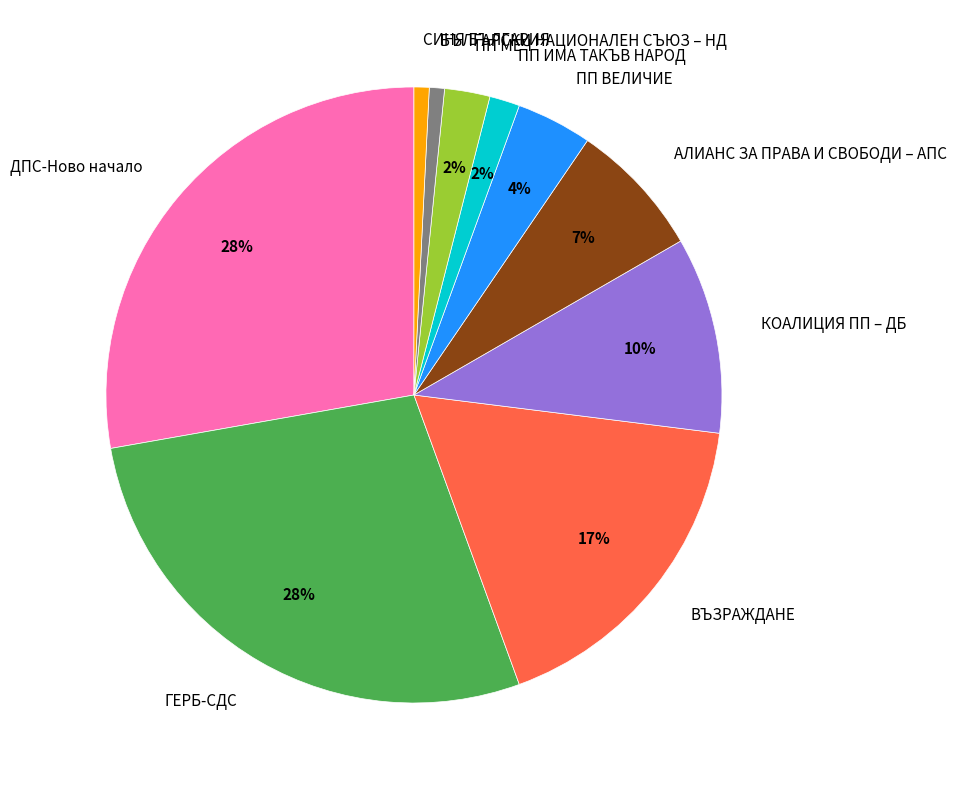

Is the sum of КОАЛИЦИЯ ПП – ДБ and ПП МЕЧ greater than half?

No